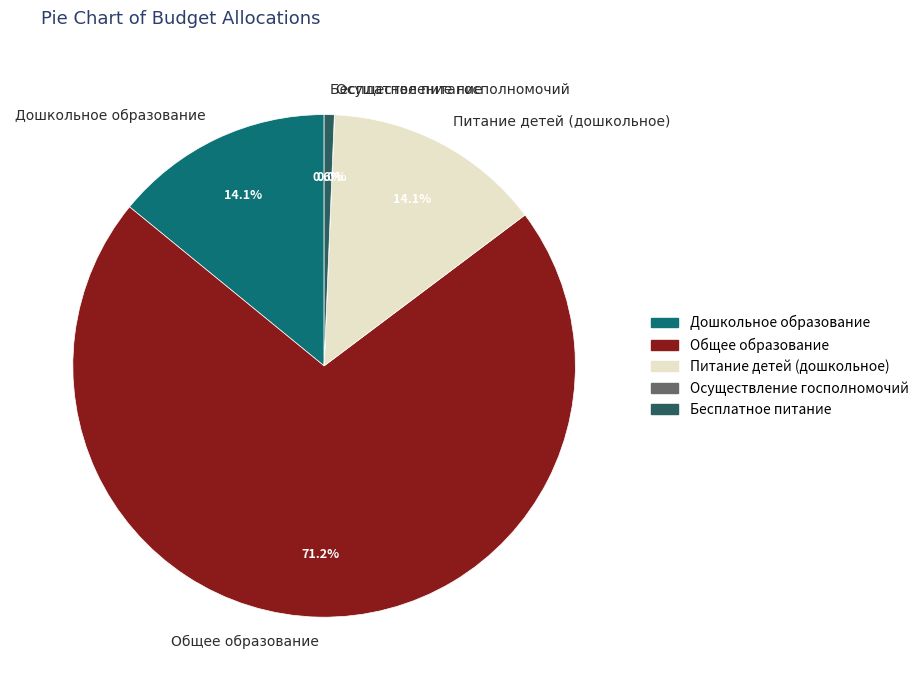

Which has a higher value, Питание детей (дошкольное) or Общее образование?

Общее образование